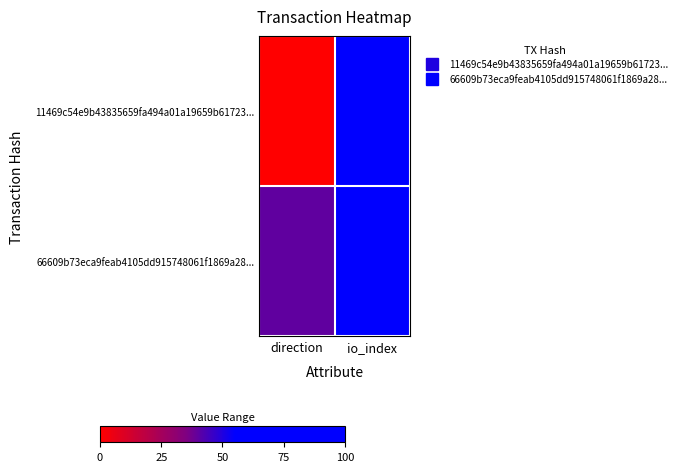

Which has a higher value, io_index or direction?

io_index